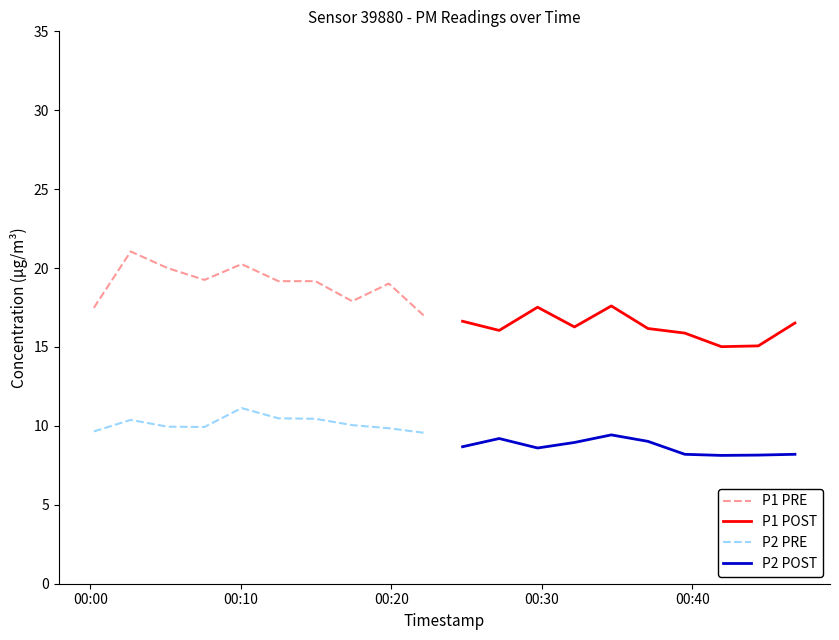

True or false: P1 POST and P2 PRE cross at least once.

False